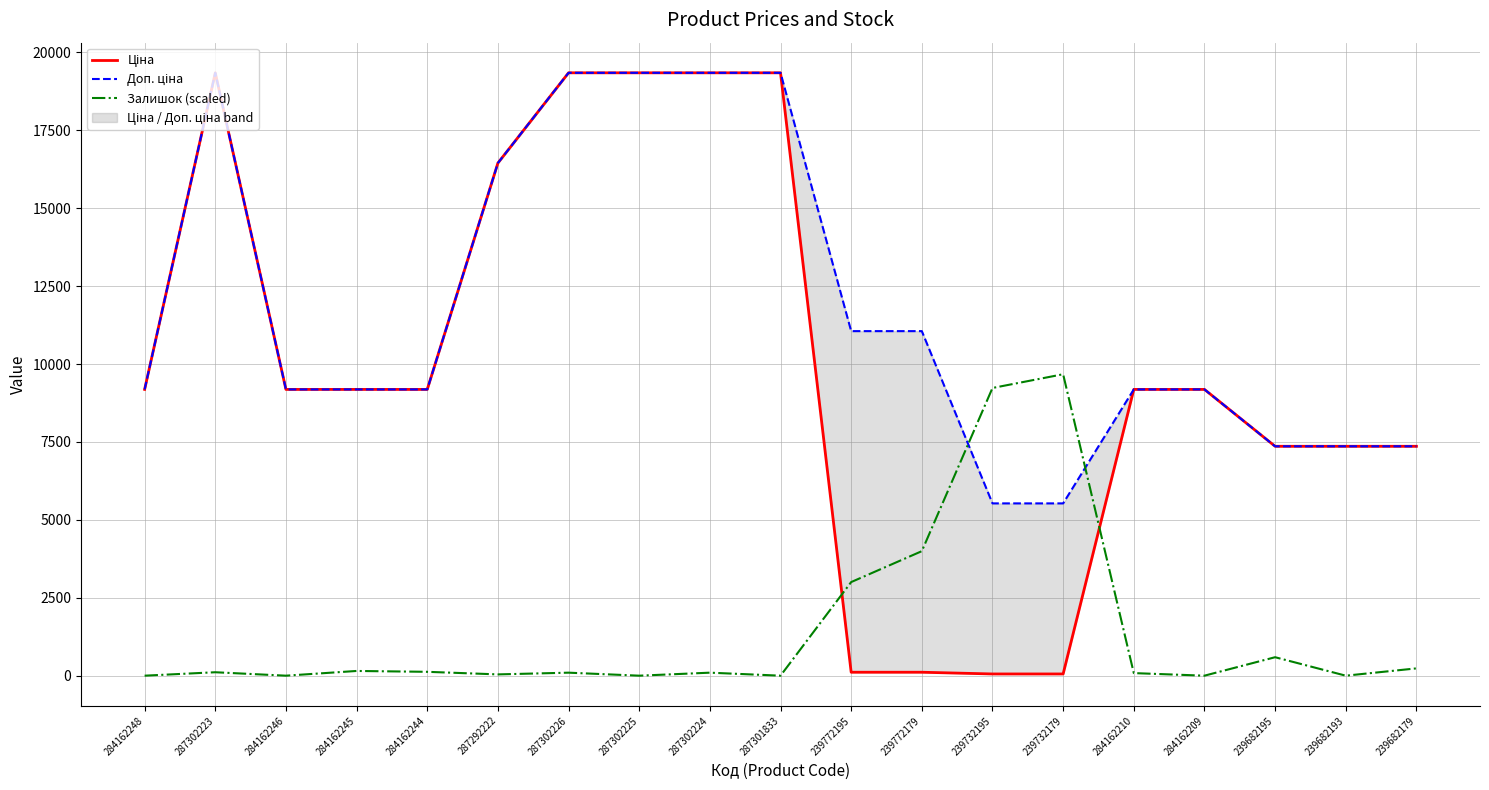

At which category does Доп. ціна reach its first local peak?

287302223